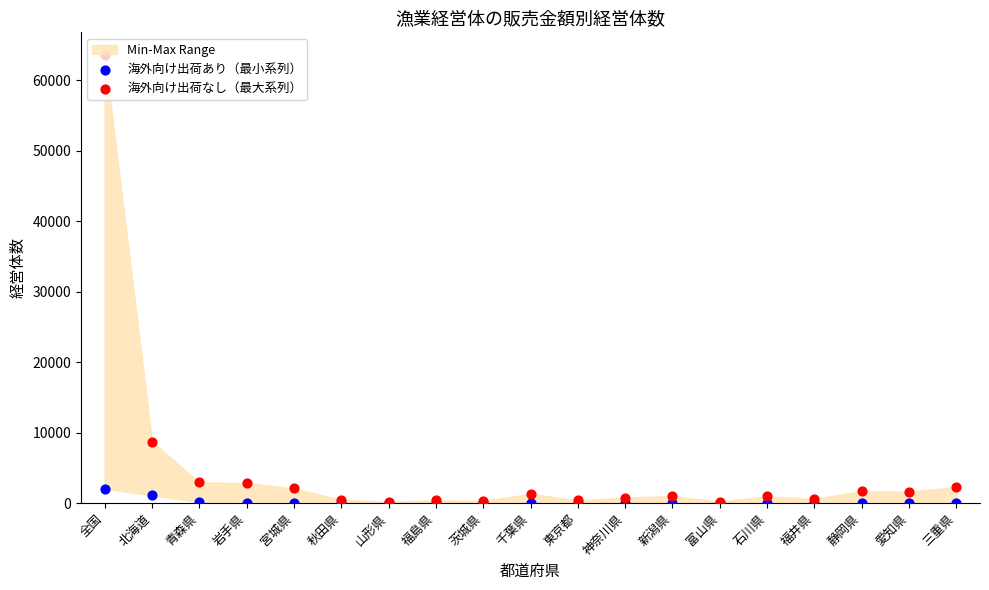

At how many categories does at least one series exceed 3734?

2